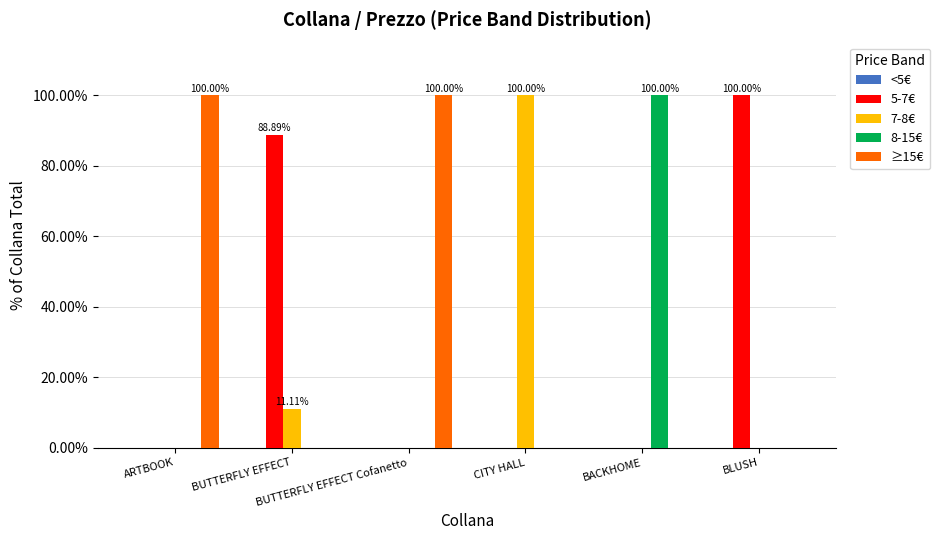

What is the sum of all 5-7€ values?

188.9